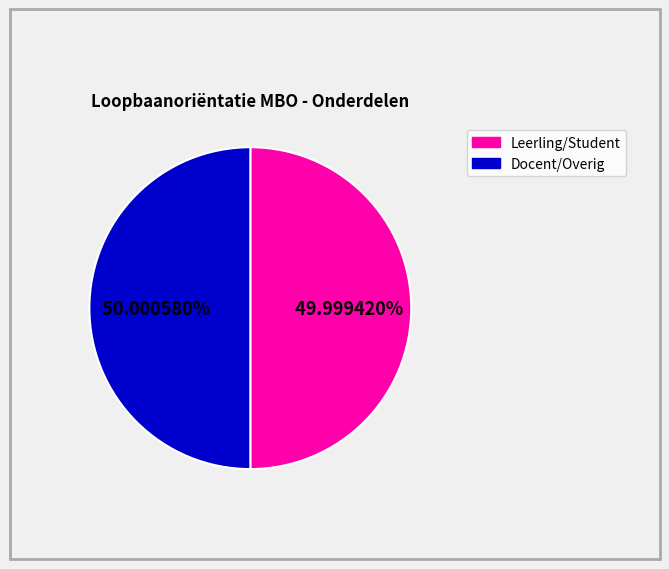

How many slices are in this pie chart?

2